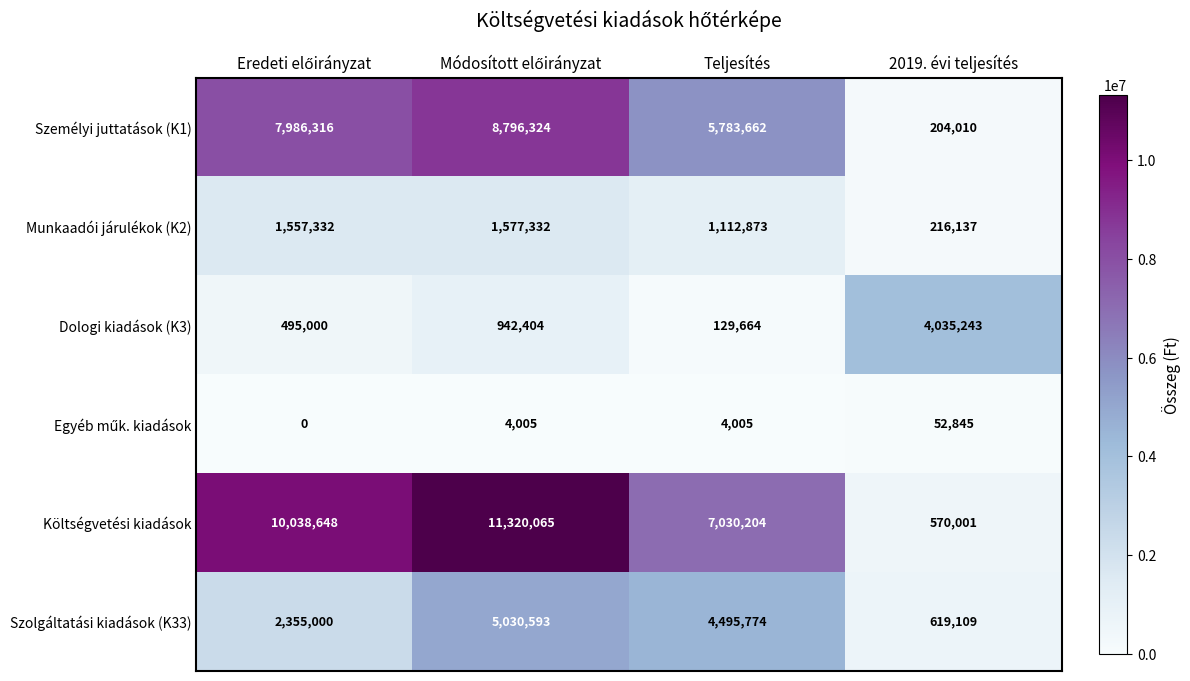

Count the Szolgáltatási kiadások (K33) values in the range 2355000 to 5030593.

3